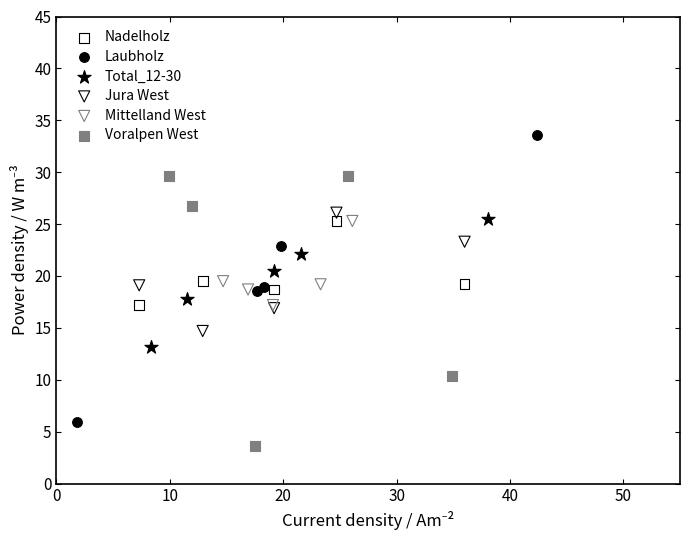

Which series reaches the minimum Y coordinate?

Voralpen West